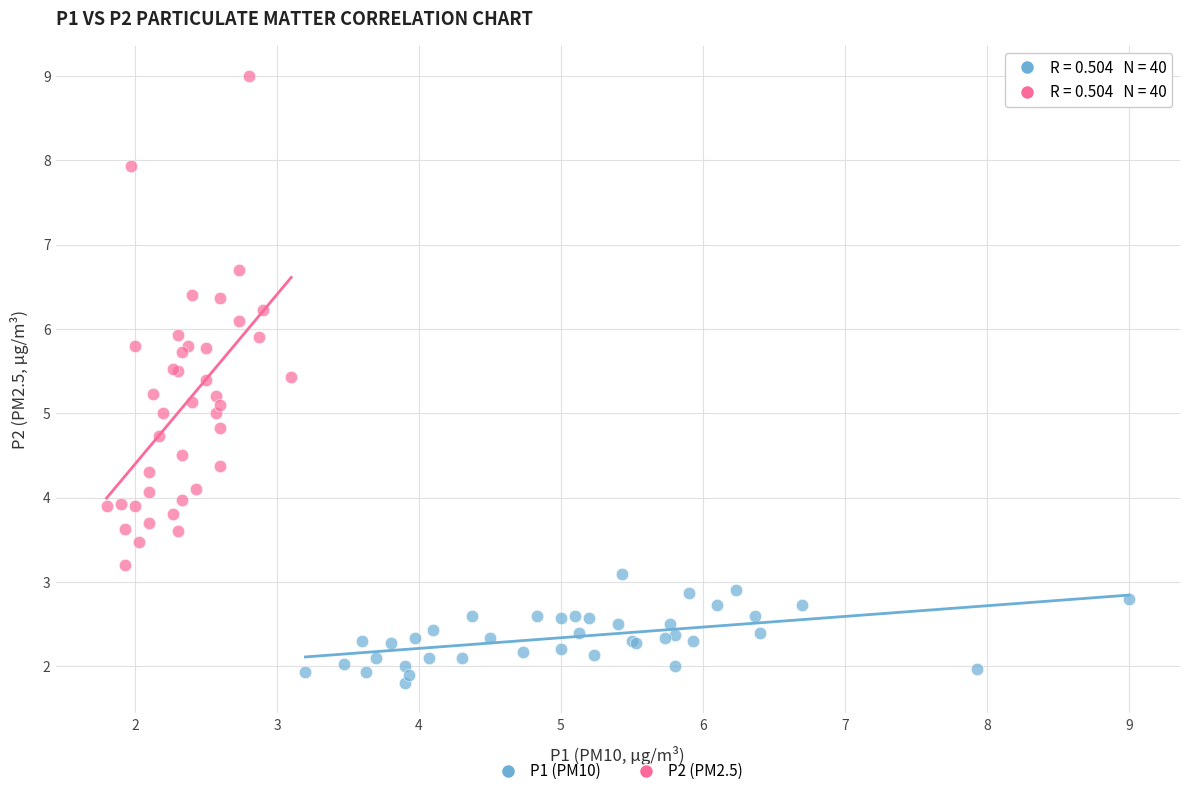

Which series has the largest Y range (max minus min)?

P2 (PM2.5)